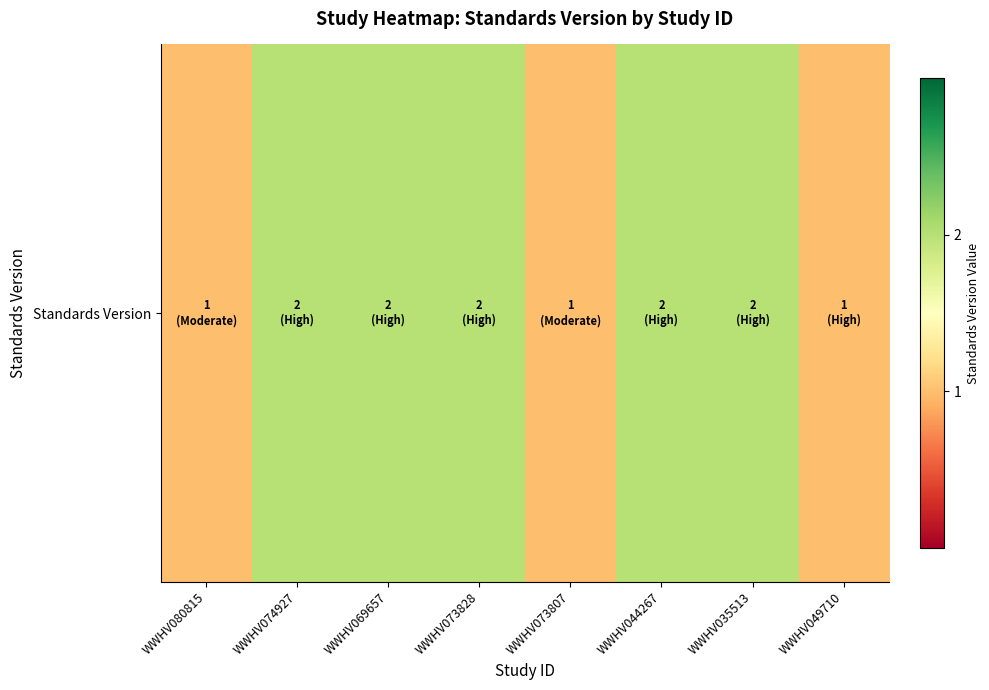

Count the values in the range 1 to 2.

8